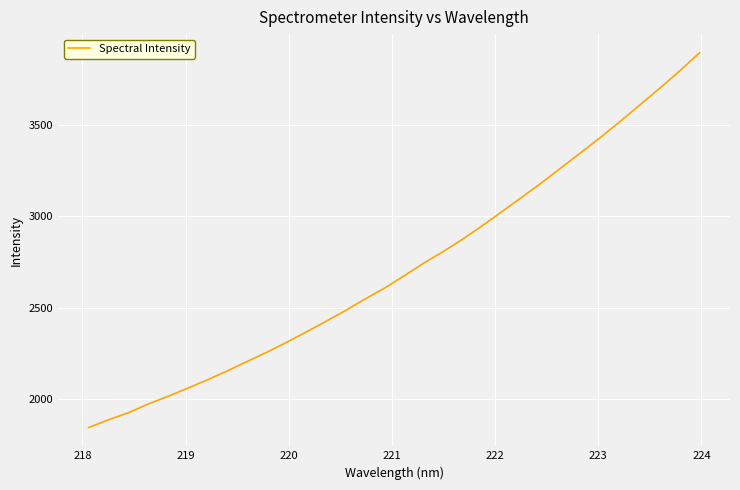

What is the greatest value displayed?

3896.9